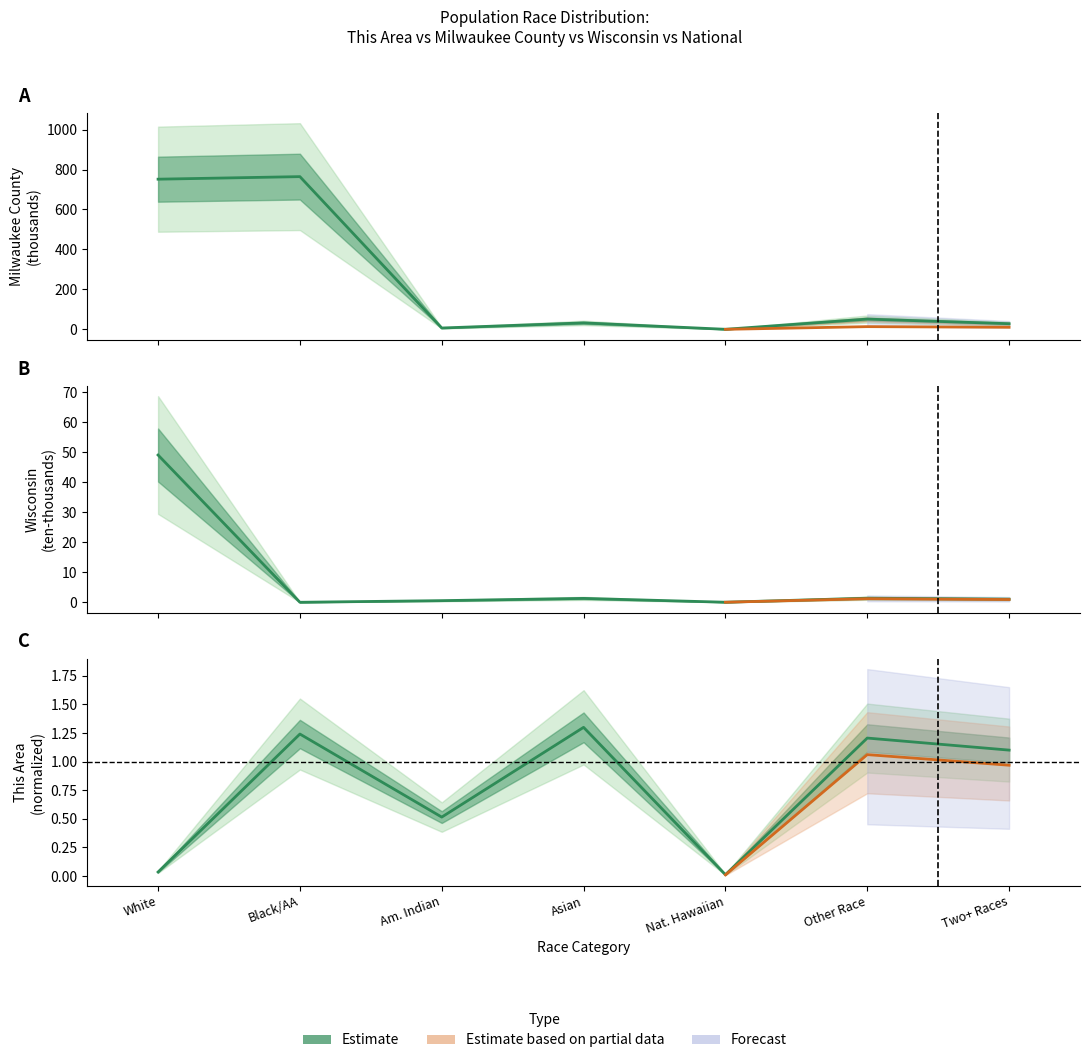

Is it true that Wisconsin equals 0.5 at Am. Indian?

True